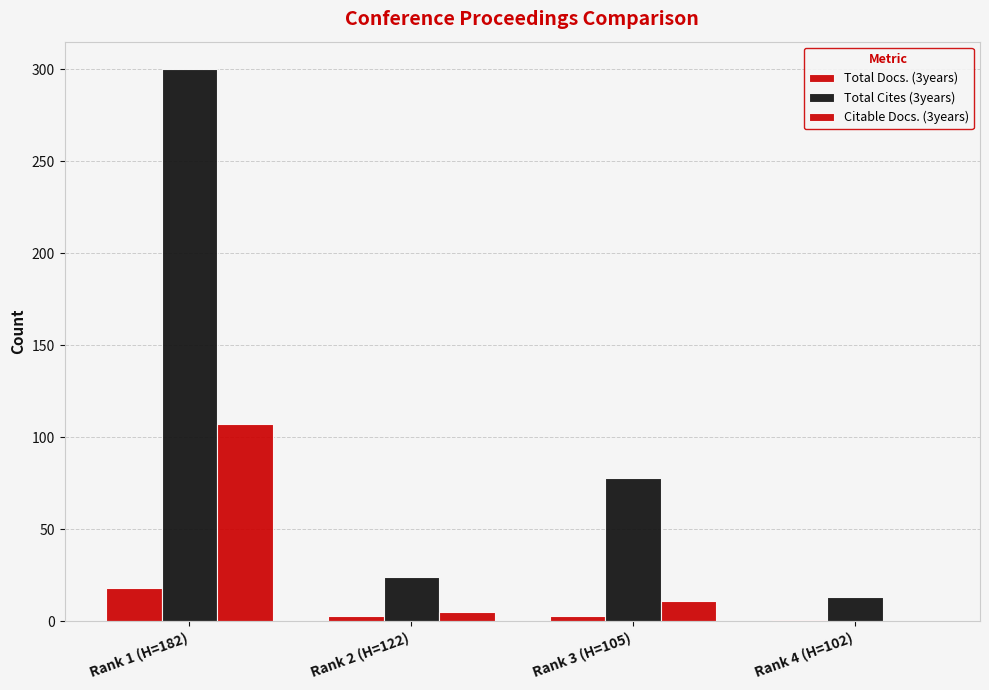

How many groups of bars are there?

4